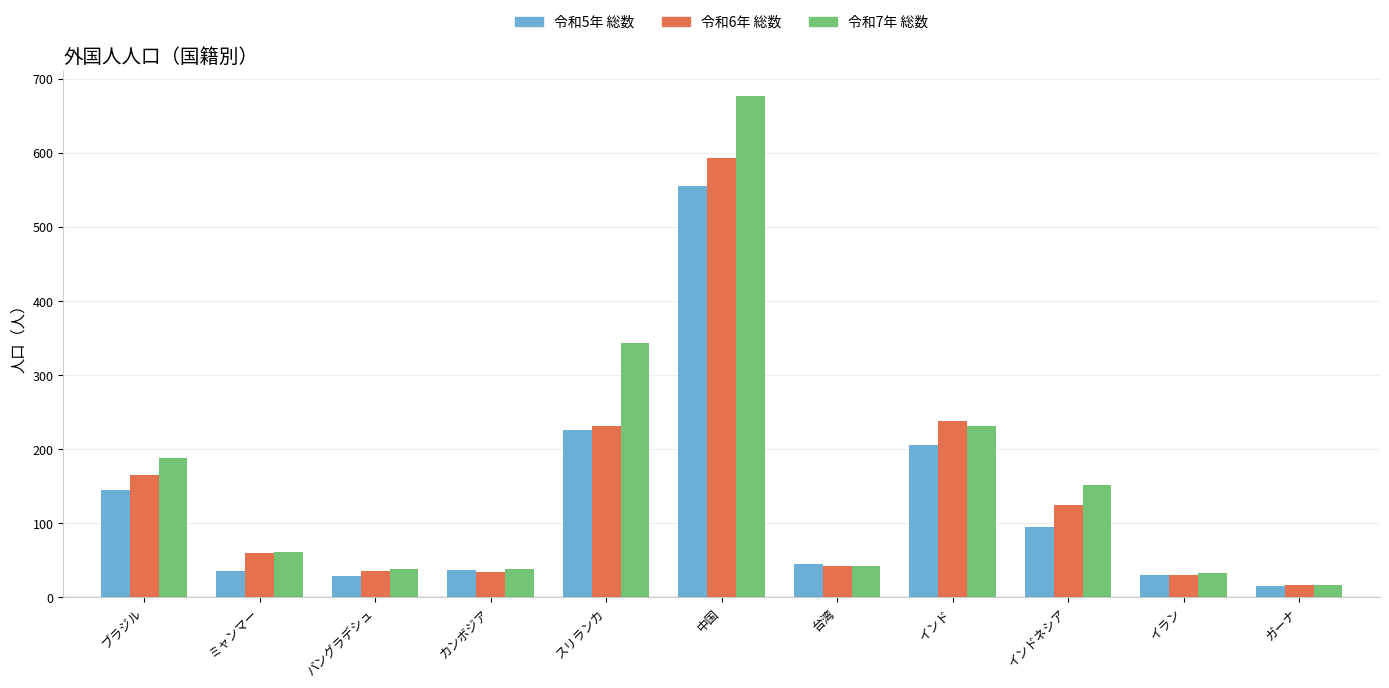

What is the greatest value displayed?

677